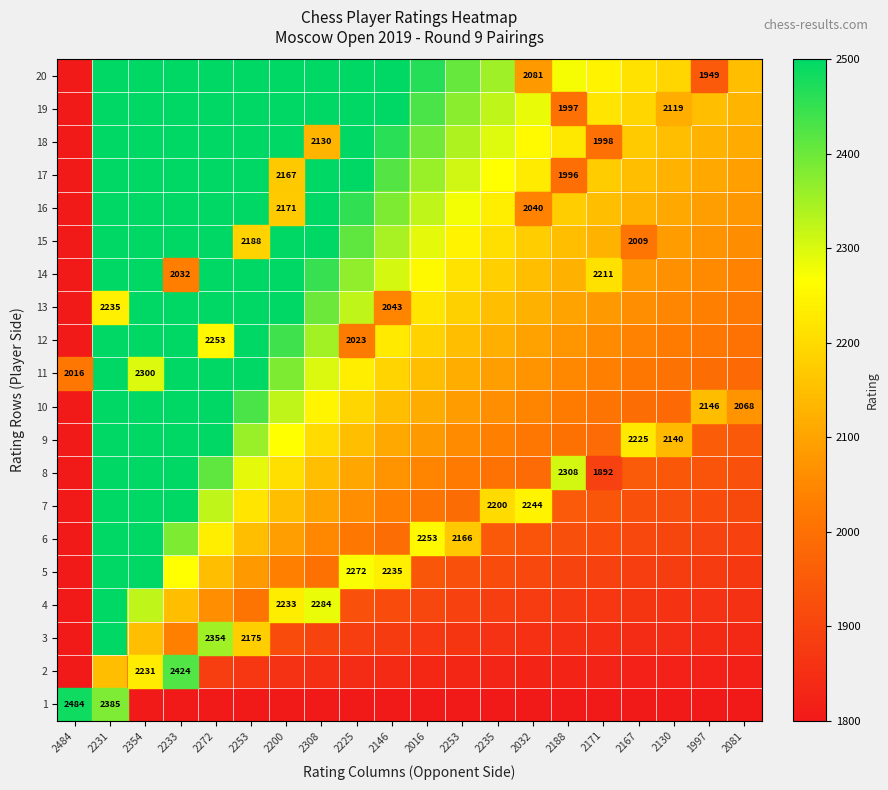

At how many categories does at least one series exceed 0?

19